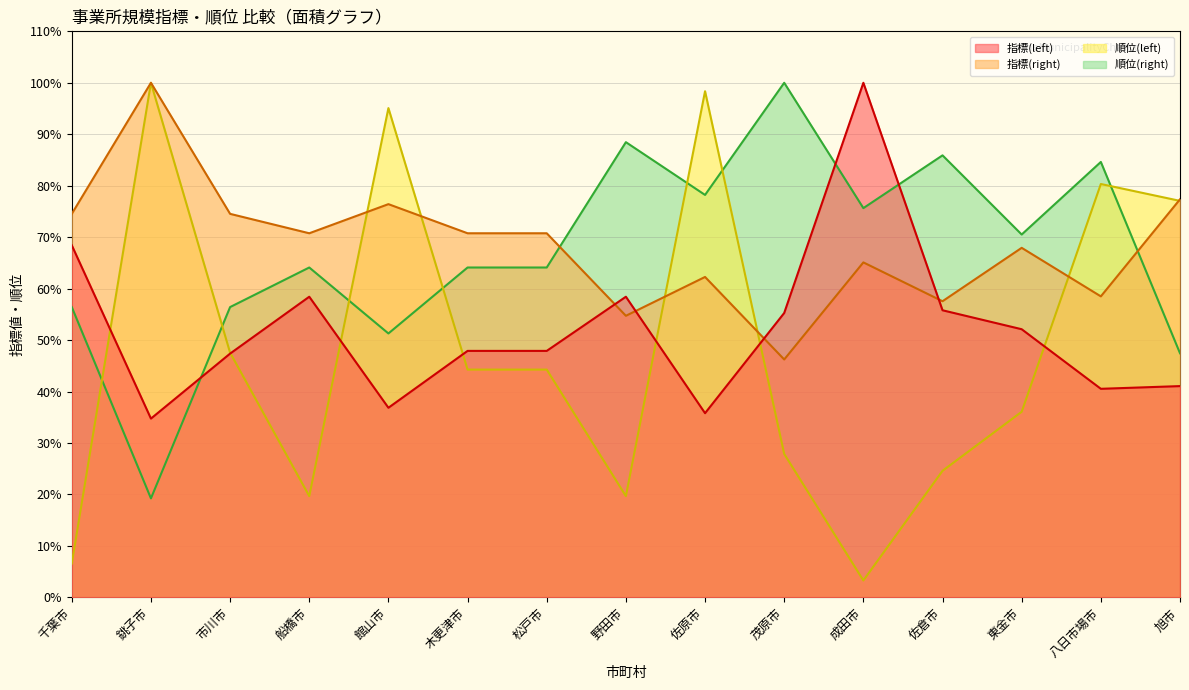

Is it true that 順位(left) equals 55.1 at 東金市?

False